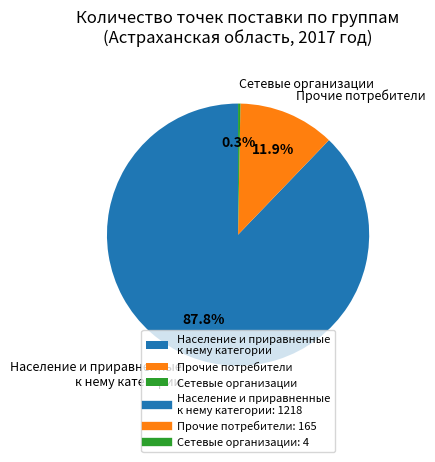

Between Прочие потребители and Население и приравненные к нему категории, which is larger?

Население и приравненные к нему категории